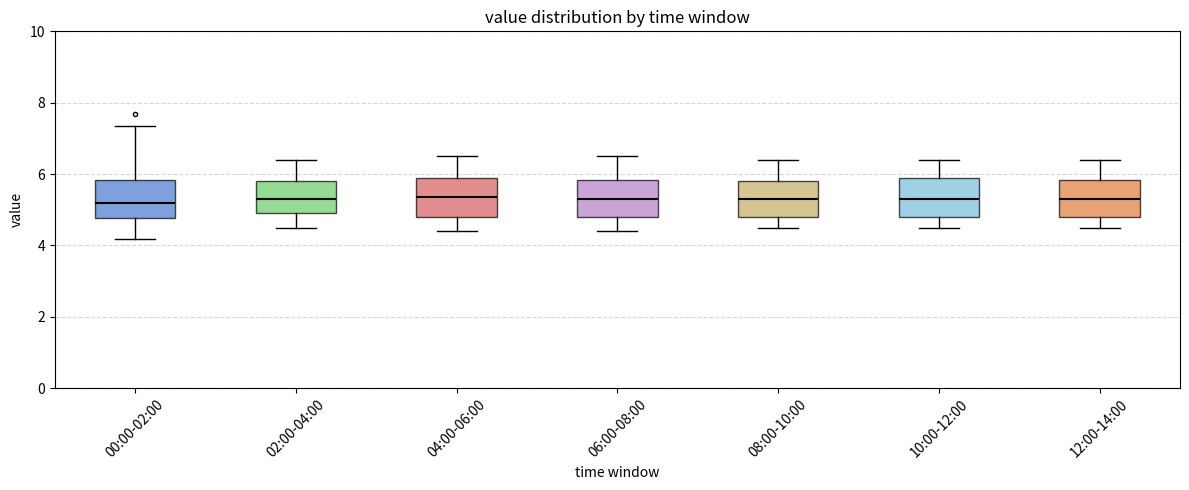

Reading left to right, transcribe this box plot: for each box, give where its median line is, the range the box spans, and where its two whiskers end, as read against the y-axis. The values are not printed on the chart, so give them approximately, as read against the axis.

00:00-02:00: median 5.2, box 4.8 to 5.8, whiskers 4.2 to 7.4
02:00-04:00: median 5.4, box 5.0 to 5.8, whiskers 4.6 to 6.4
04:00-06:00: median 5.4, box 4.8 to 6.0, whiskers 4.4 to 6.6
06:00-08:00: median 5.4, box 4.8 to 5.8, whiskers 4.4 to 6.6
08:00-10:00: median 5.4, box 4.8 to 5.8, whiskers 4.6 to 6.4
10:00-12:00: median 5.4, box 4.8 to 6.0, whiskers 4.6 to 6.4
12:00-14:00: median 5.4, box 4.8 to 5.8, whiskers 4.6 to 6.4